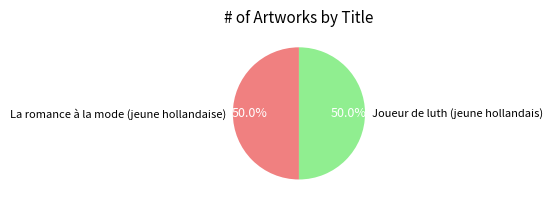

What is the ratio of the value at Joueur de luth (jeune hollandais) to the value at La romance à la mode (jeune hollandaise)?

1.0